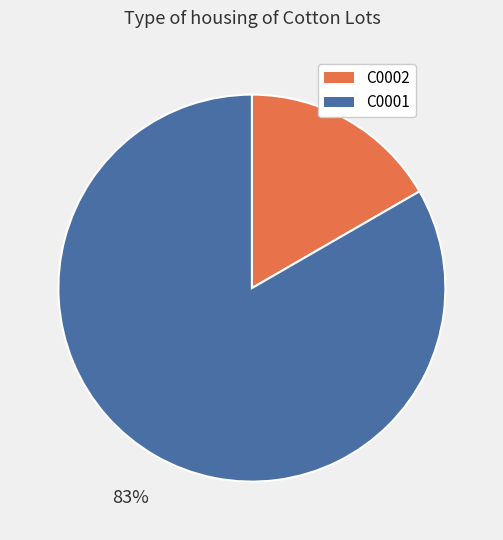

How many segments does this pie chart have?

2